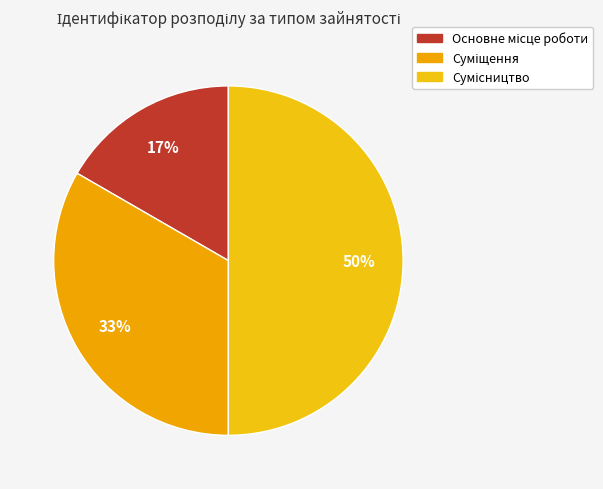

How many slices are in this pie chart?

3